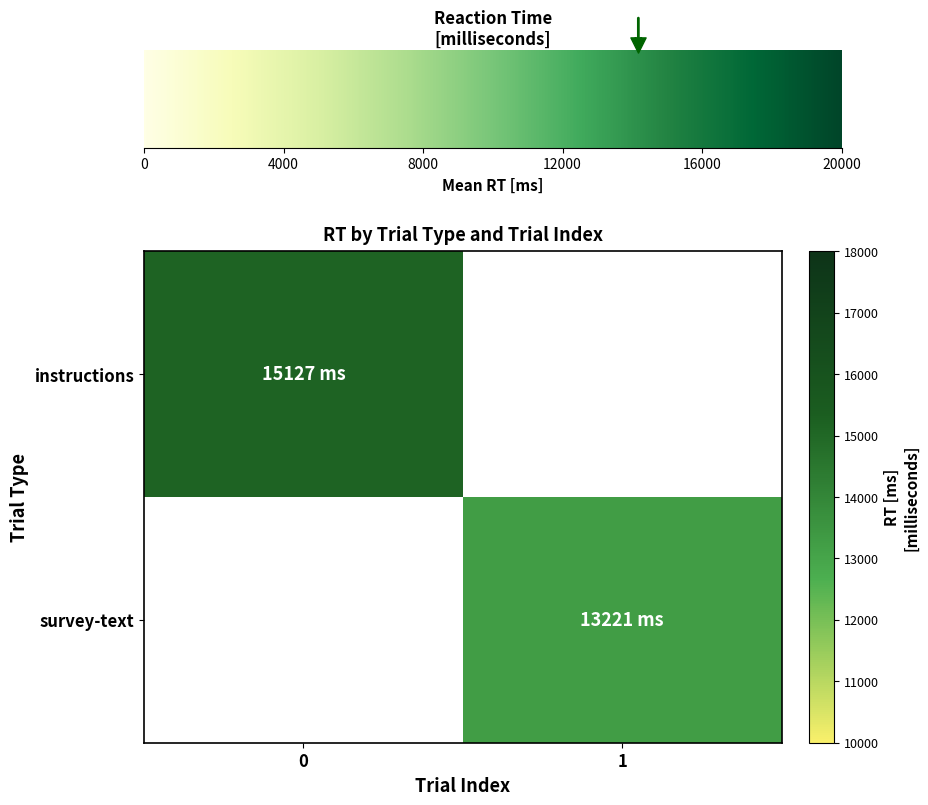

What is the minimum value for instructions?

15127.0